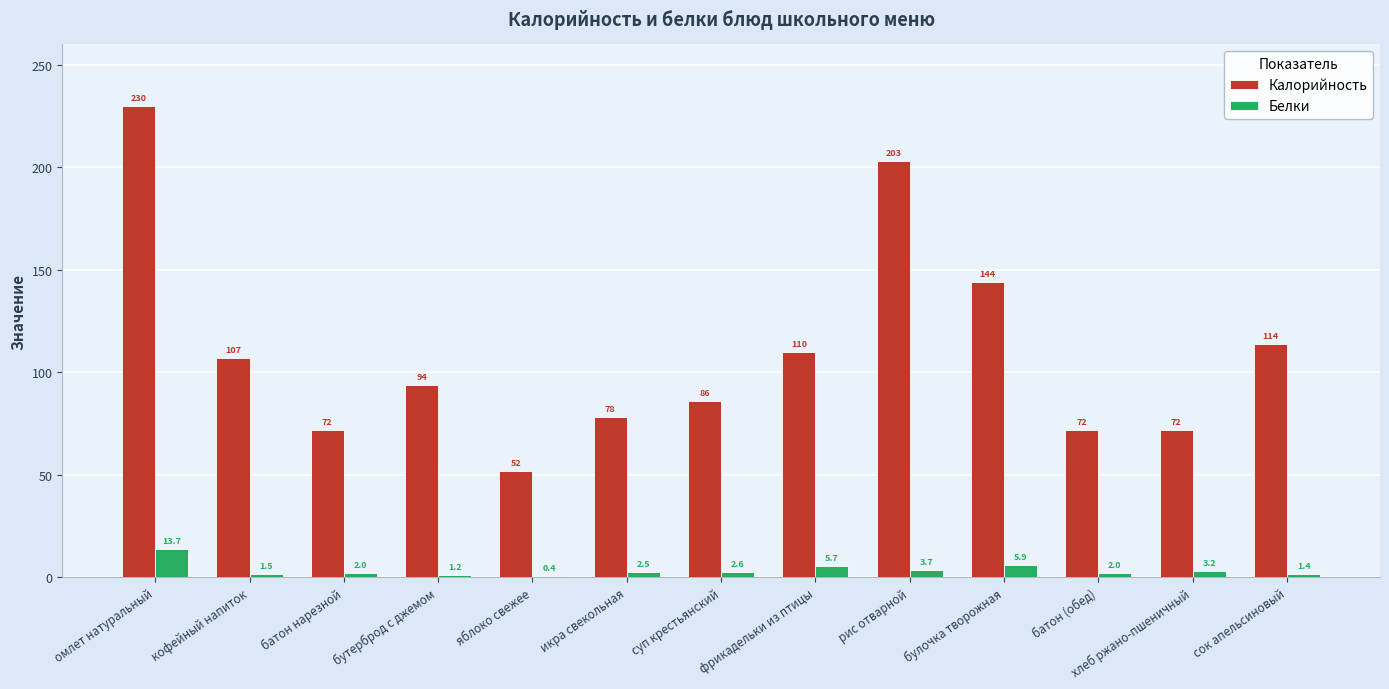

Is it true that Калорийность equals 72.0 at хлеб ржано-пшеничный?

True